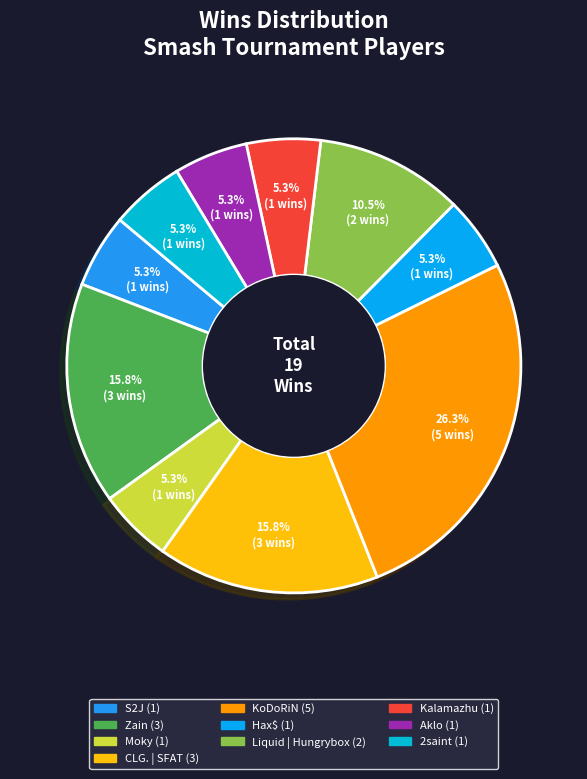

Rank the categories by value from highest to lowest.

KoDoRiN, Zain, CLG. | SFAT, Liquid | Hungrybox, S2J, Moky, Hax$, Kalamazhu, Aklo, 2saint